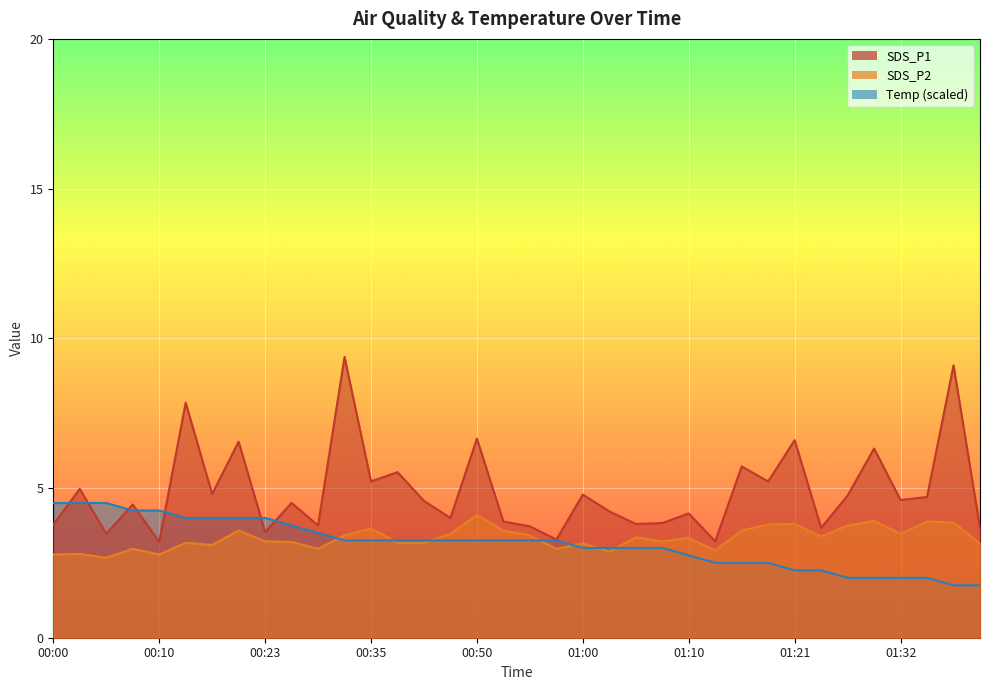

Which series has the widest spread of values?

SDS_P1